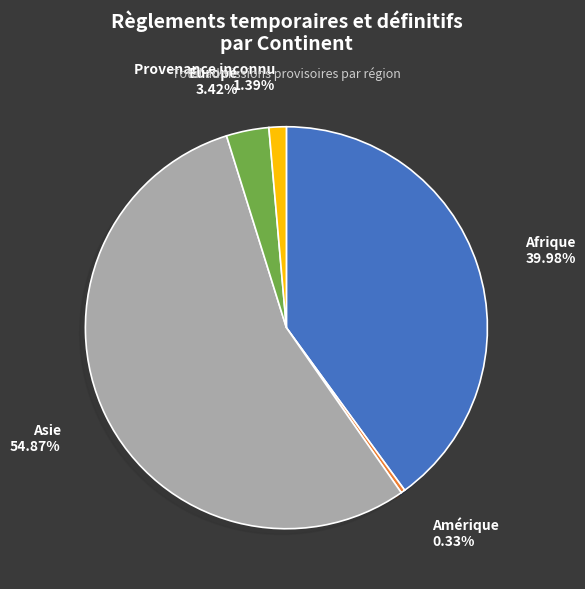

Is it true that Afrique is 40% of the pie?

True